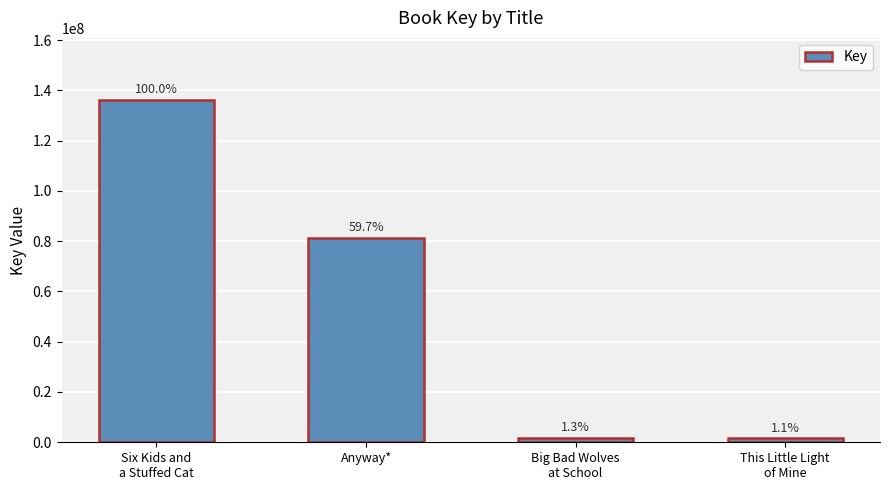

True or false: the data shows 2473025 at Big Bad Wolves
at School.

False